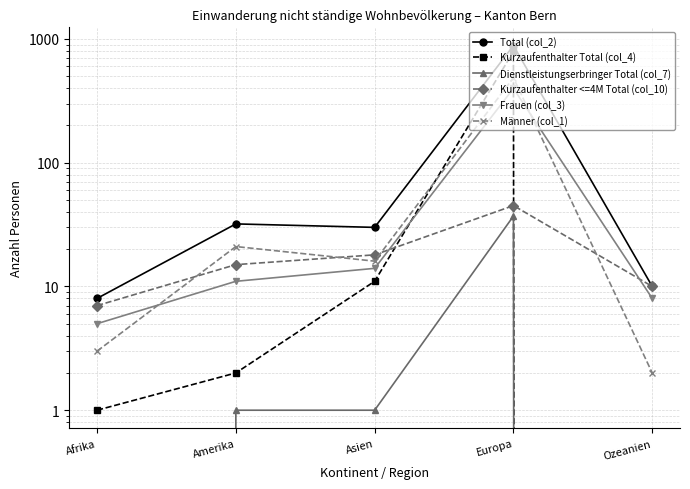

True or false: Total (col_2) has more than 0 points higher than both neighbors.

True